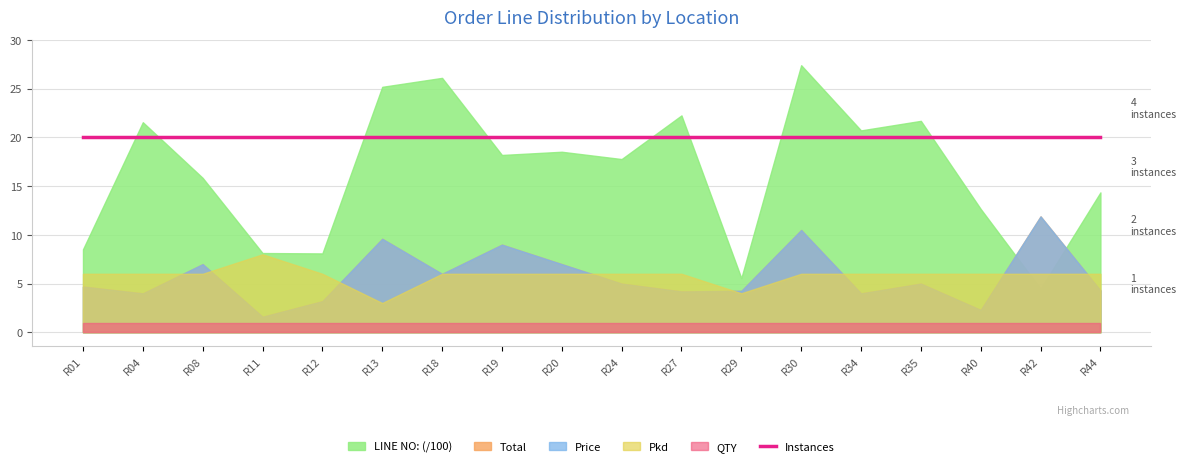

How many categories are shown in the chart?

18